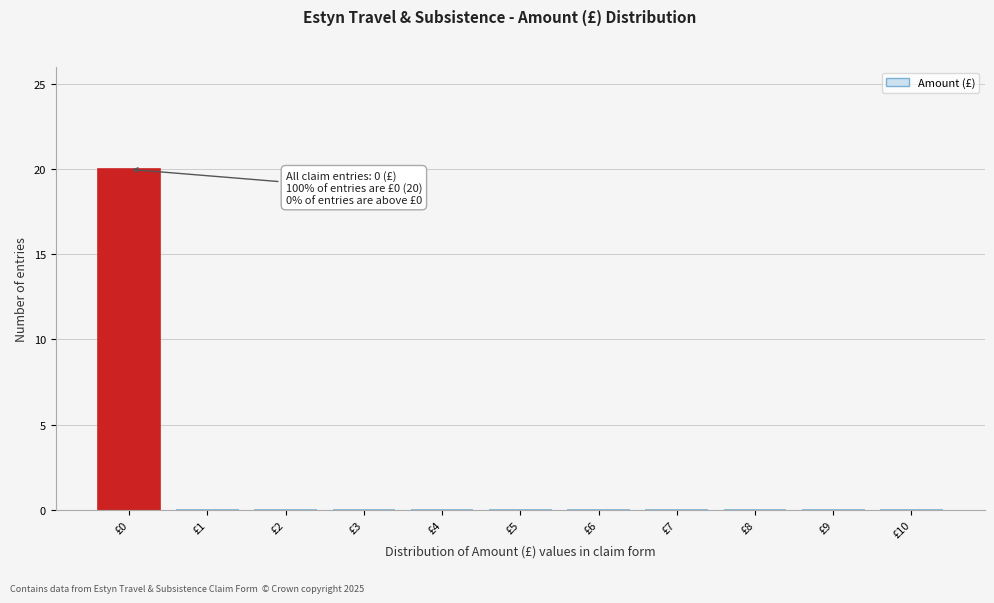

Reading right to left, extract all data points from this chart.

£10=0	£9=0	£8=0	£7=0	£6=0	£5=0	£4=0	£3=0	£2=0	£1=0	£0=20